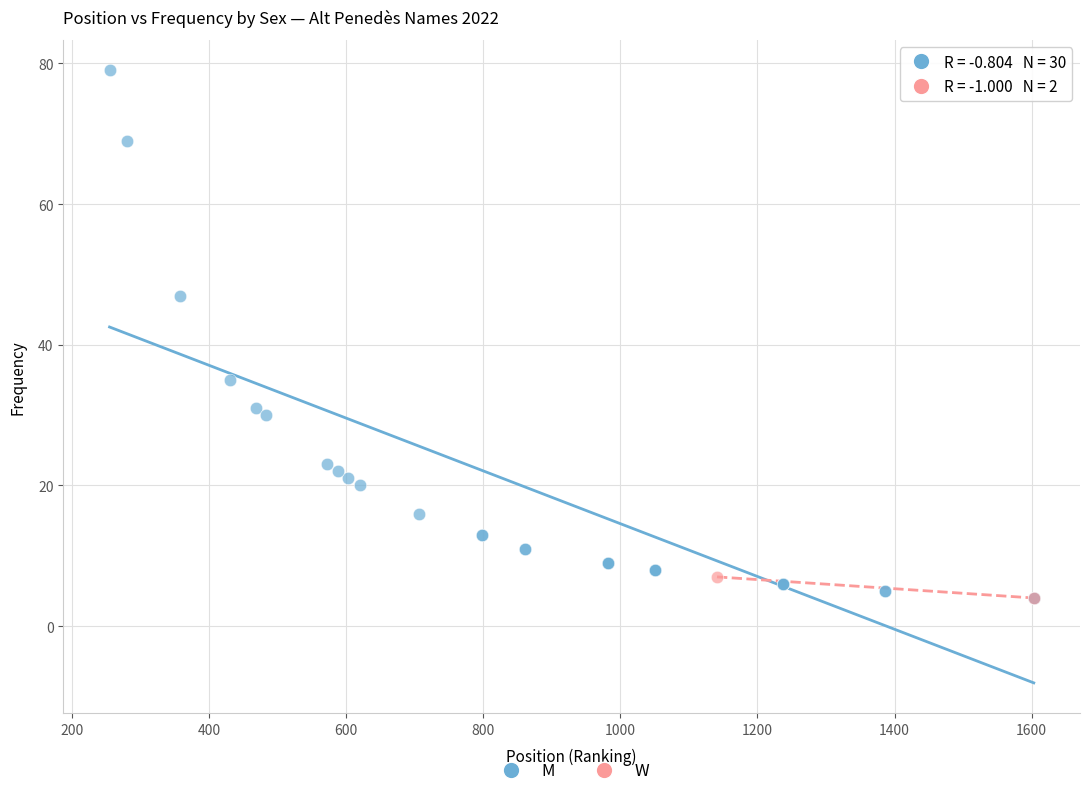

What are all the series names shown in the legend?

M, W